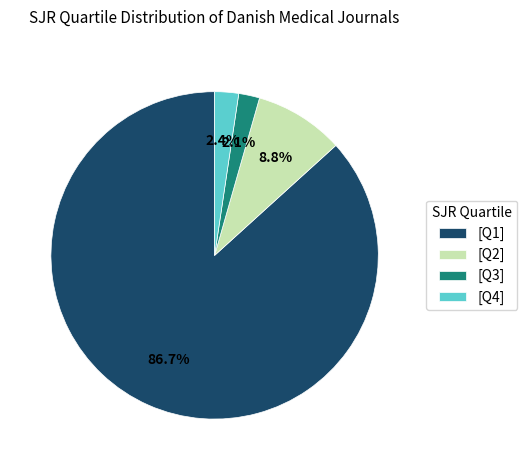

Between [Q1] and [Q3], which is larger?

[Q1]